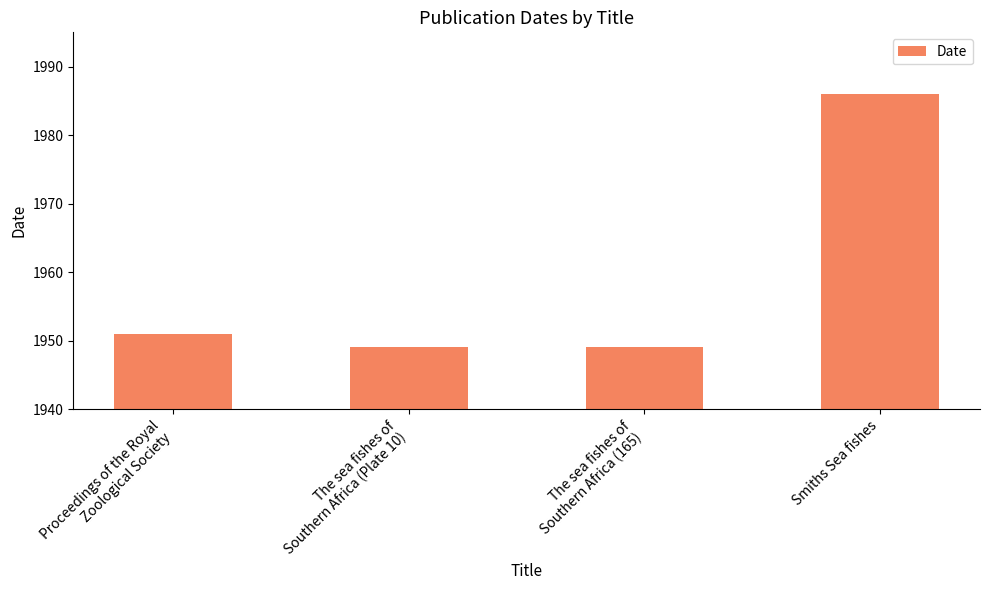

What is the sum of the values at The sea fishes of
Southern Africa (Plate 10) and Smiths Sea fishes?

3935